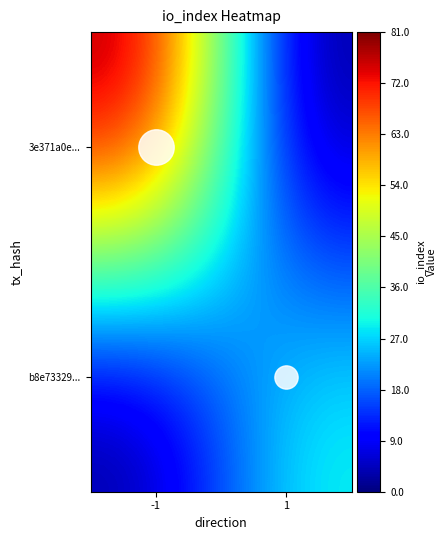

Count the number of data series in this chart.

2